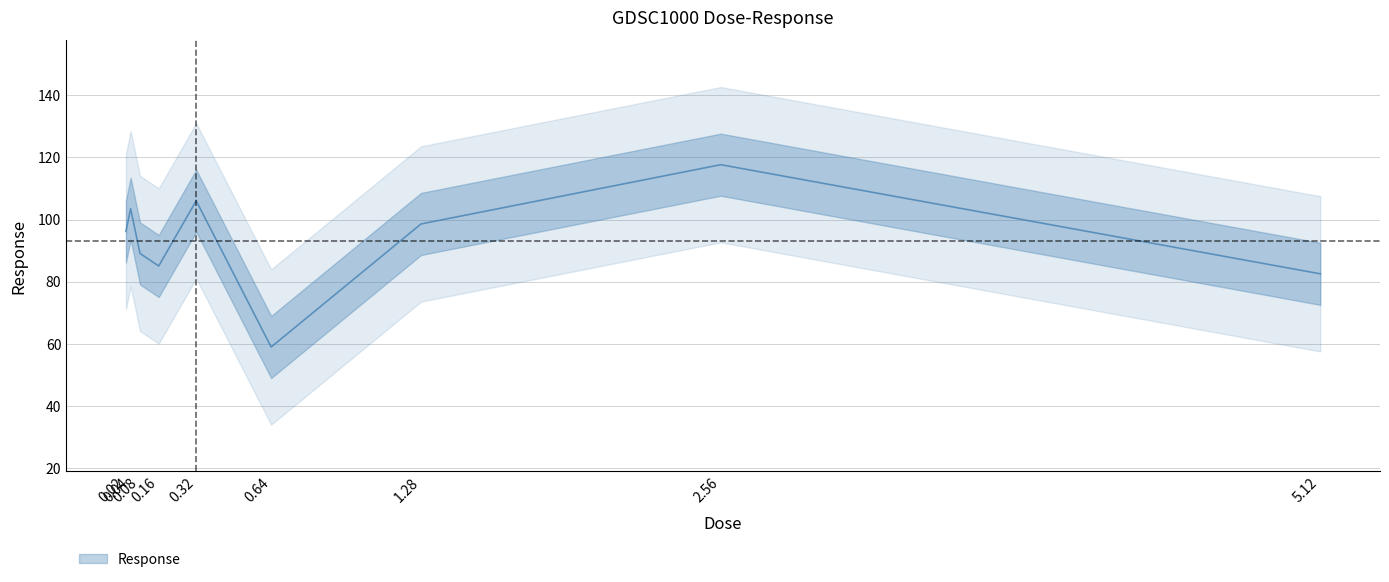

What is the label of the 9th point from the right?

0.02